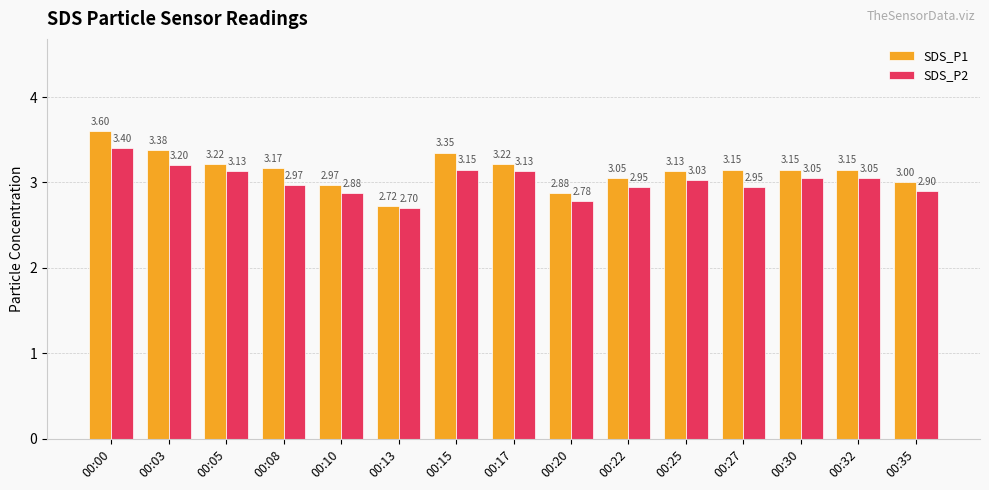

At which label is SDS_P1 closest to 3?

00:35